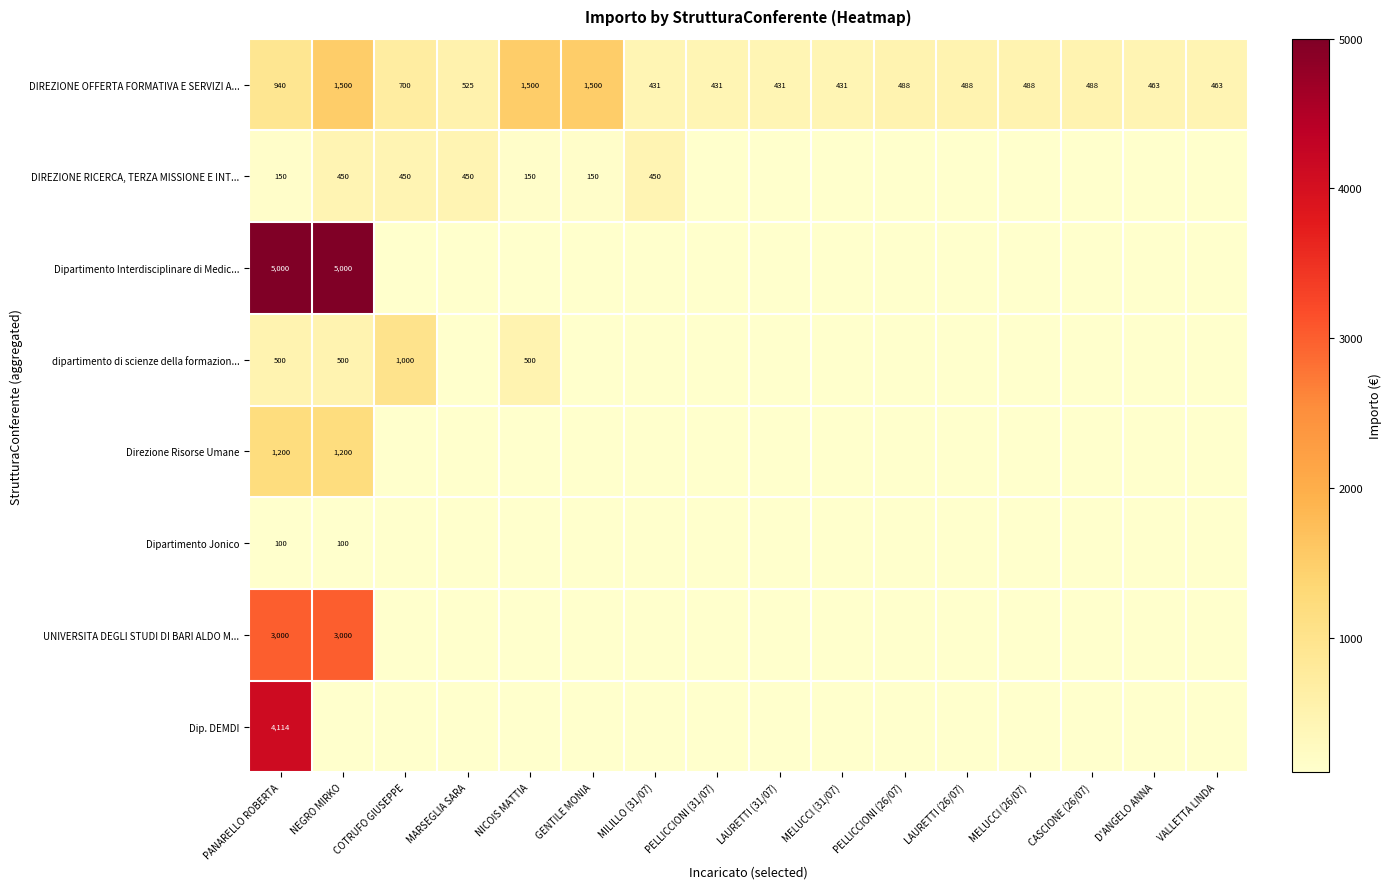

The dipartimento di scienze della formazion... series shows 500 at PANARELLO ROBERTA. True or false?

True